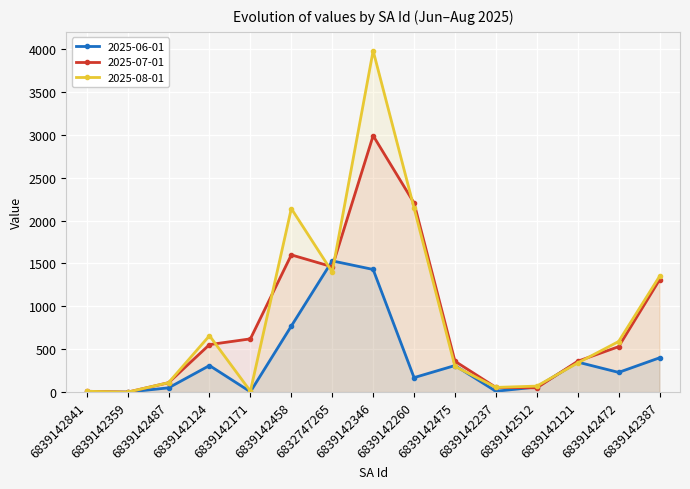

The 2025-06-01 series shows 50 at 6839142487. True or false?

True